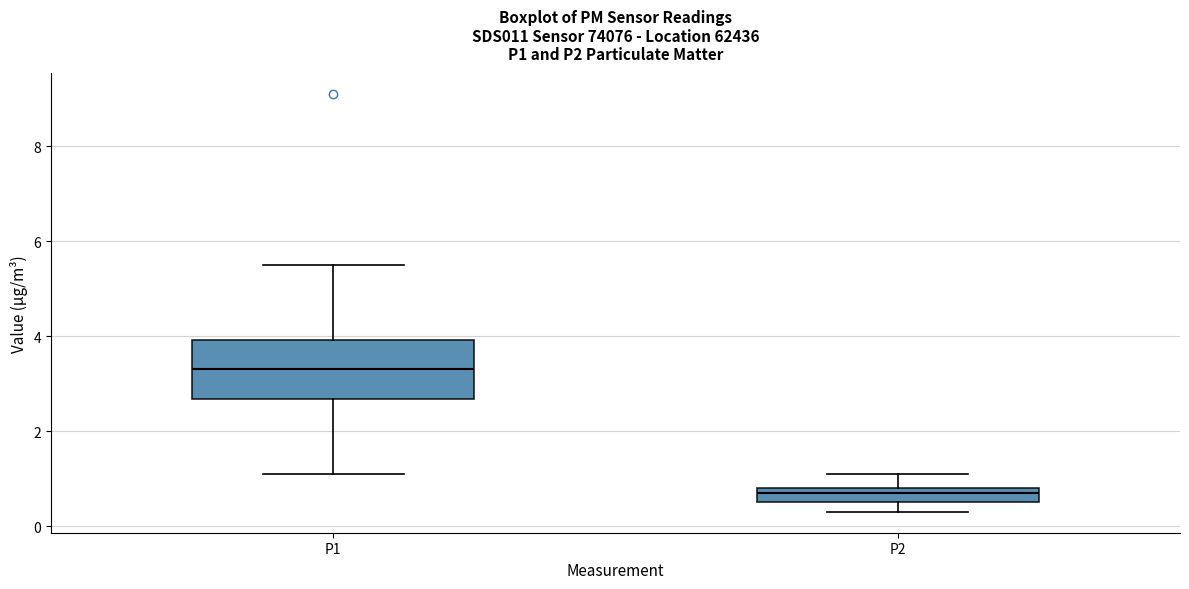

Where does the upper whisker of the box for P2 end on the y-axis? The values are not printed on the chart, so give them approximately, as read against the axis.

1.2